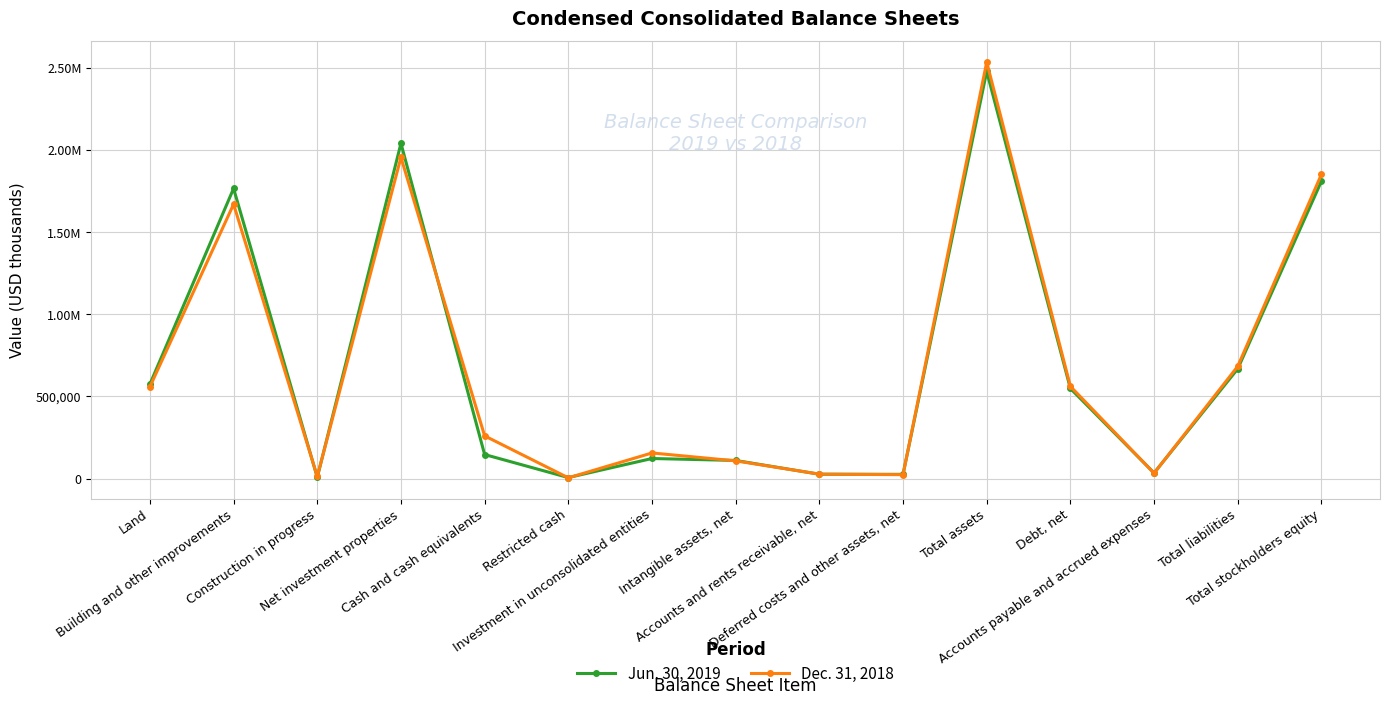

What are all the series names shown in the legend?

Jun. 30, 2019, Dec. 31, 2018